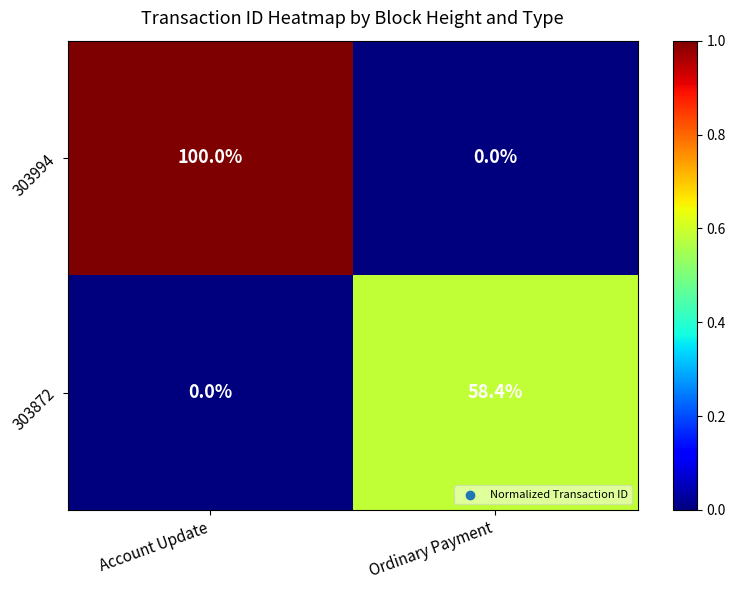

Which series has the widest spread of values?

303994